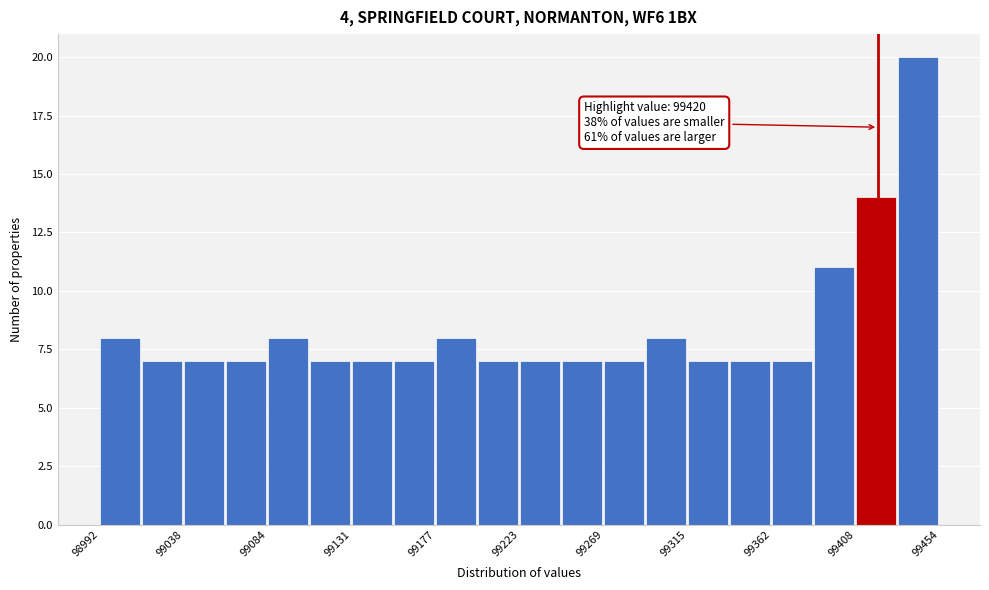

Which range on the x-axis has the tallest bar?

99430 to 99455